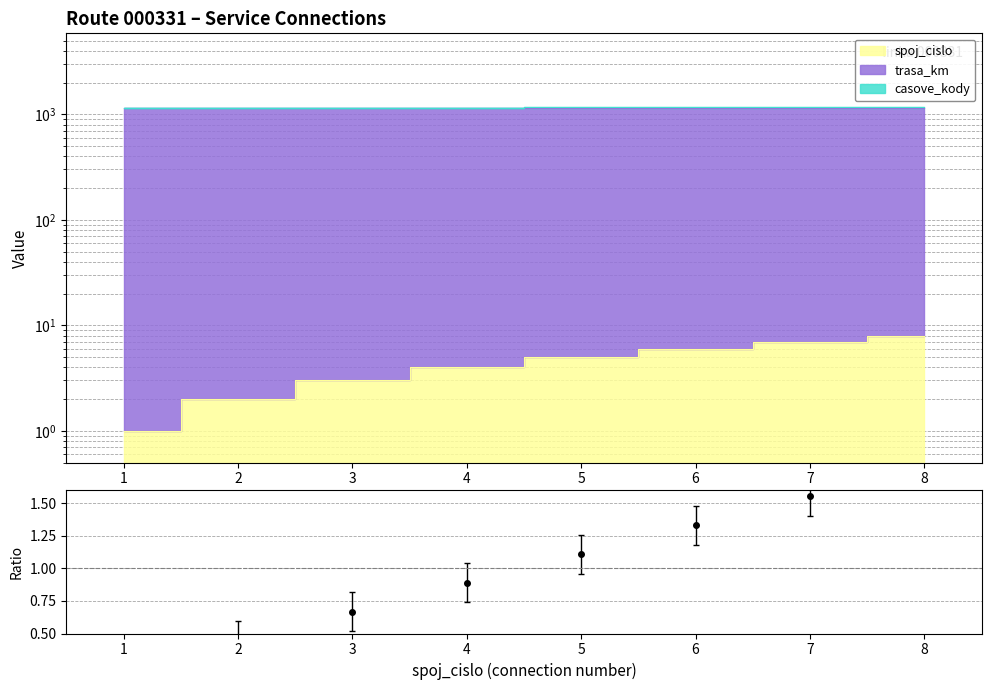

What is the value of the spoj_cislo point at the 6th from the left?

6